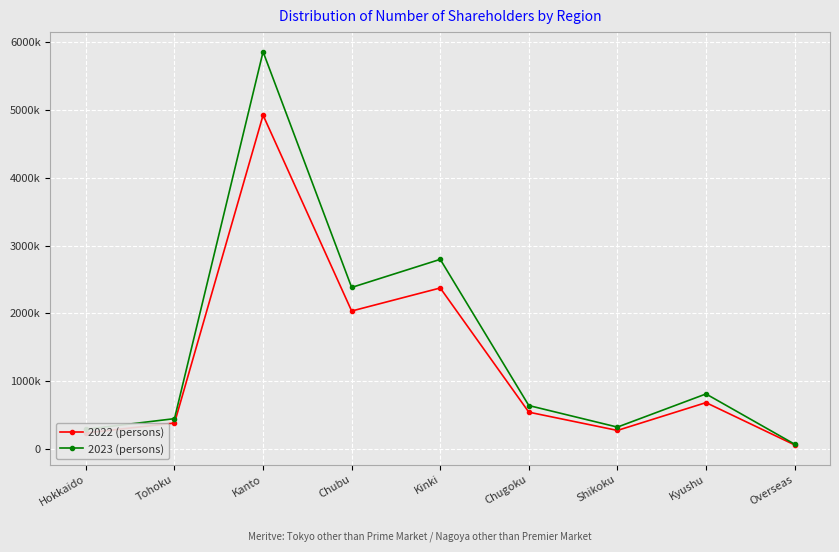

True or false: 2022 (persons) and 2023 (persons) cross at least once.

False